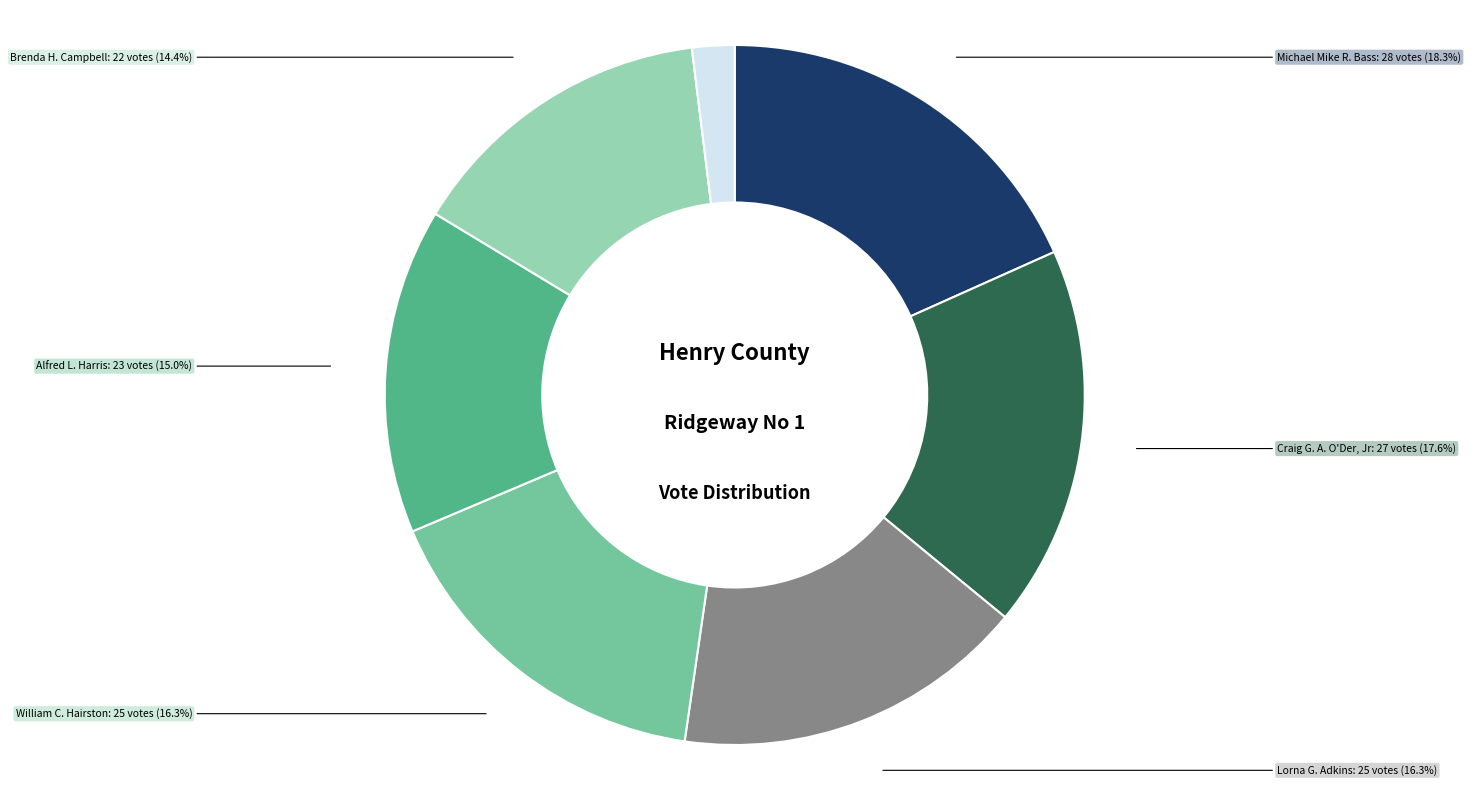

Does any single category account for the majority?

No